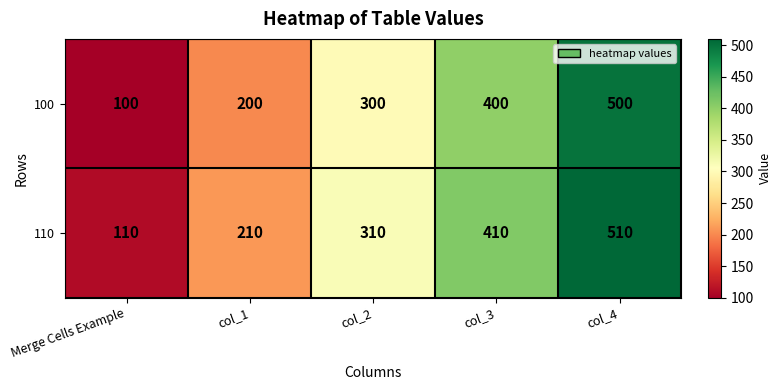

What is the spread (max minus min) of values at col_2?

10